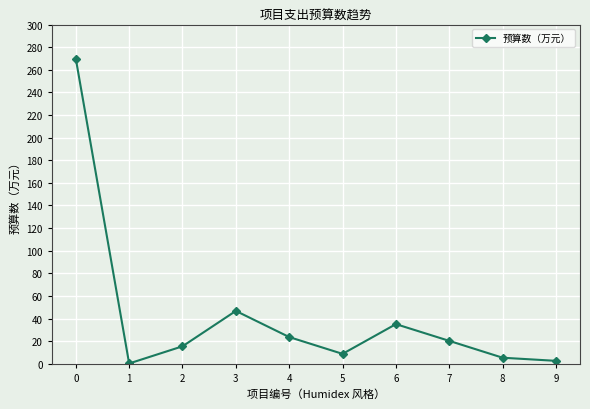

What is the greatest value displayed?

269.9